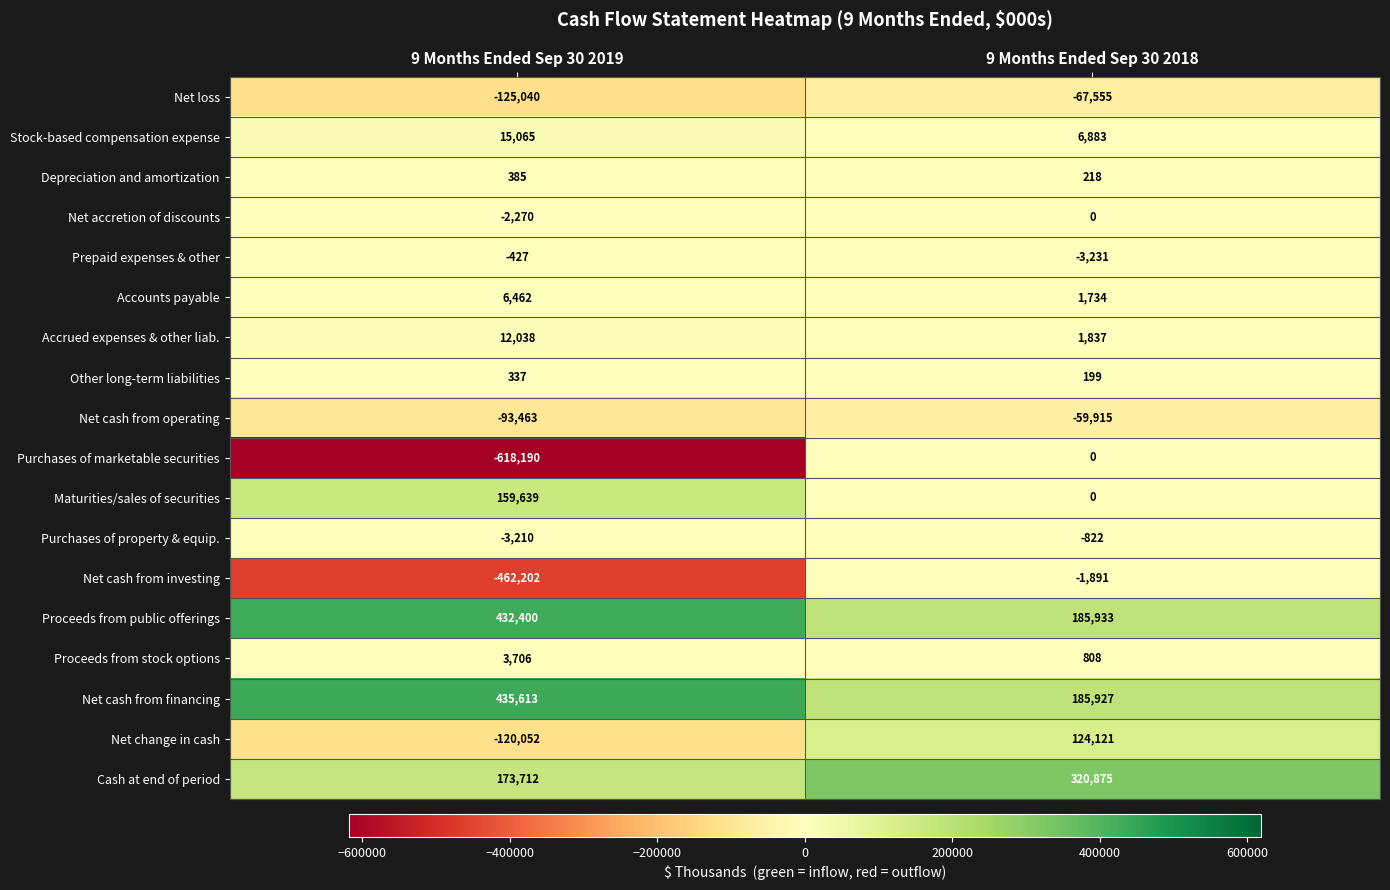

At which category is the sum across all series the highest?

9 Months Ended Sep 30 2018